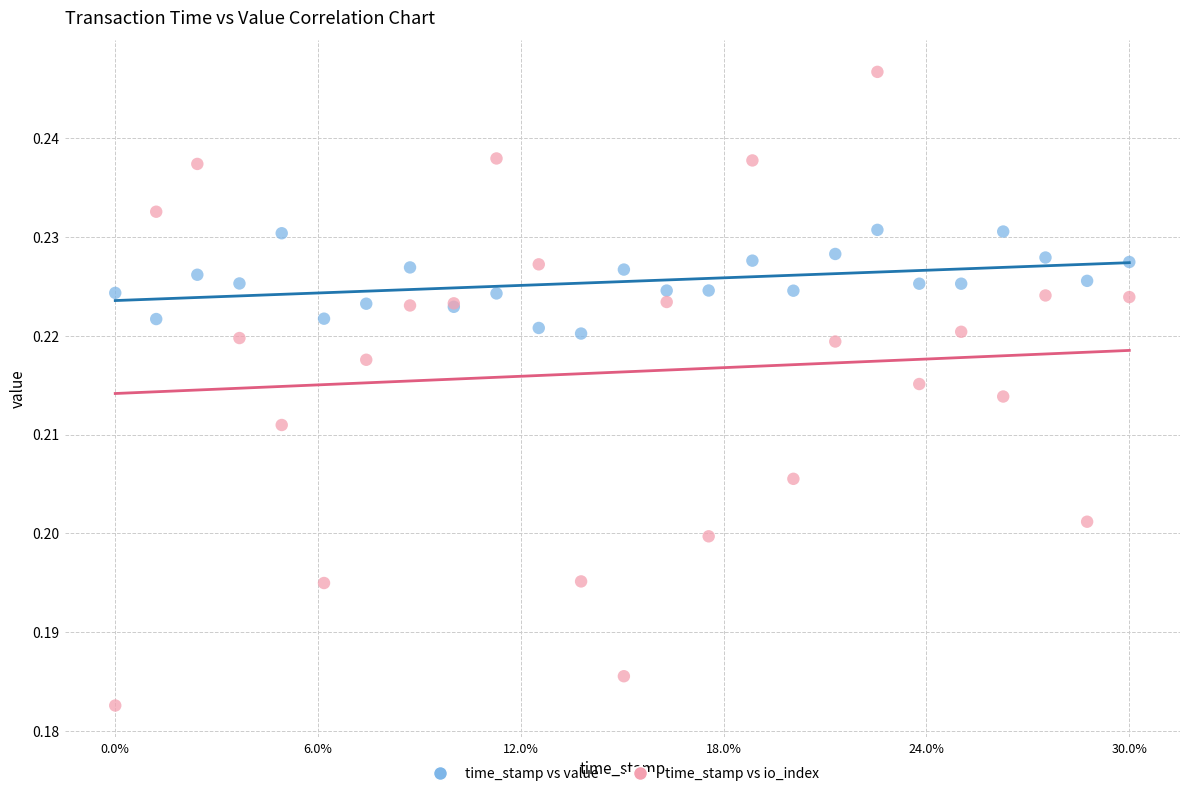

Which series has the widest spread of Y values?

time_stamp vs io_index